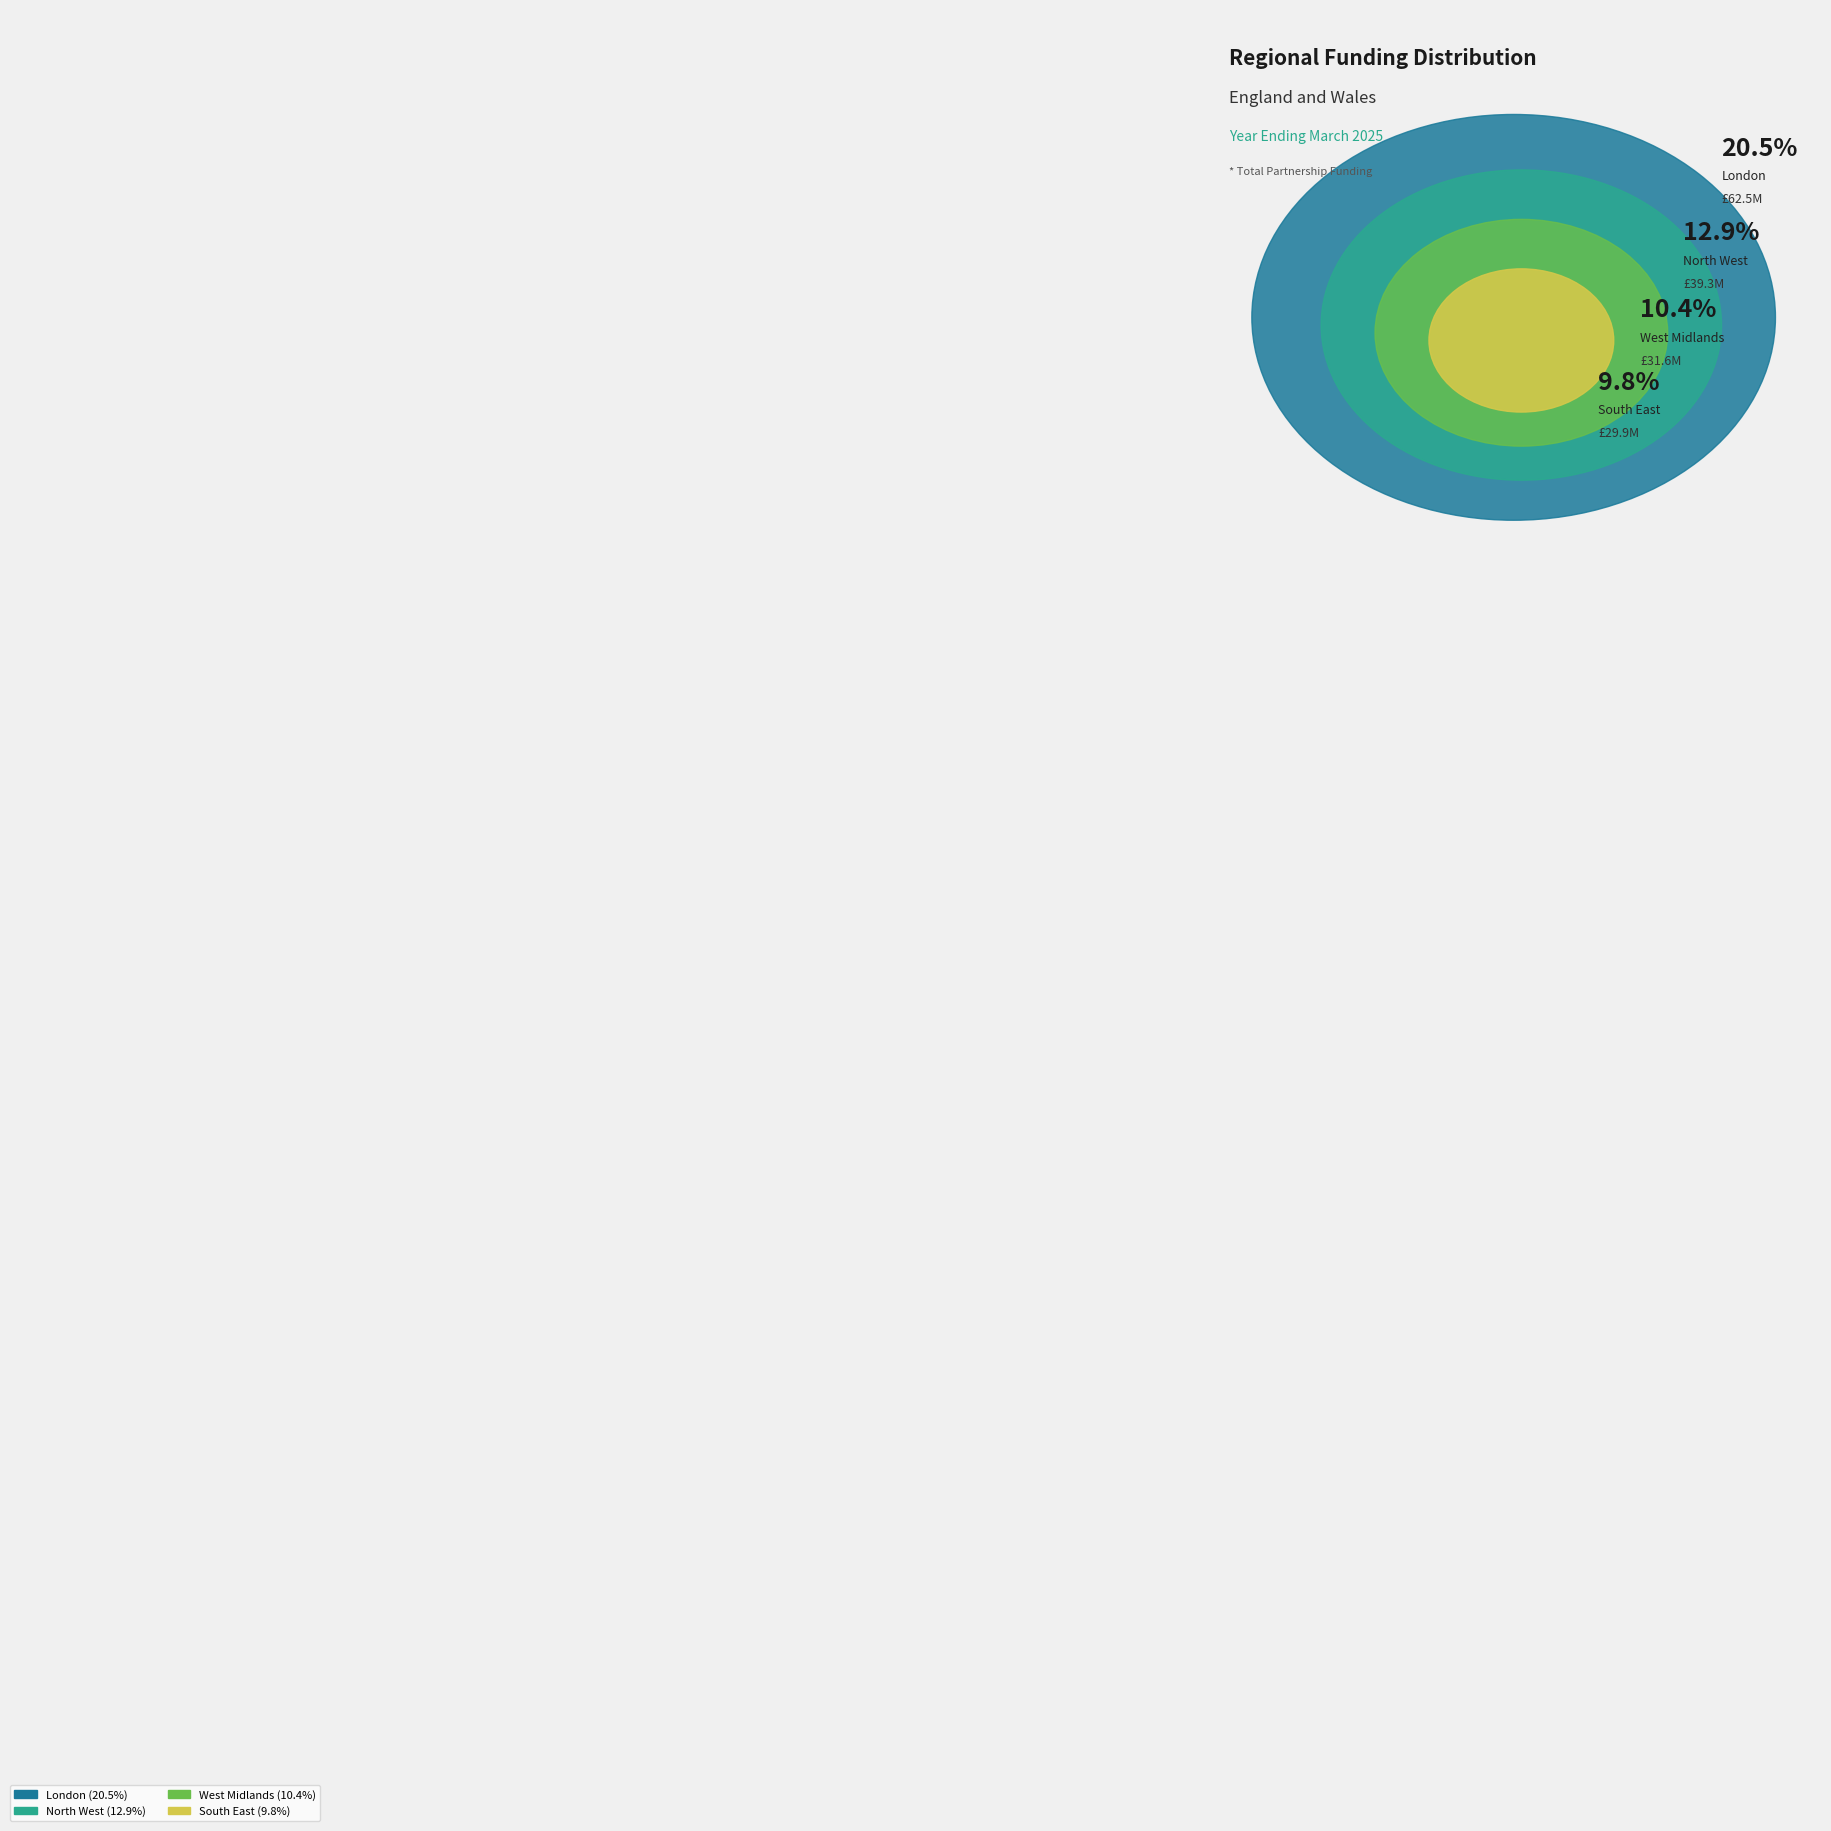

Is there any slice that represents more than half of the pie?

No